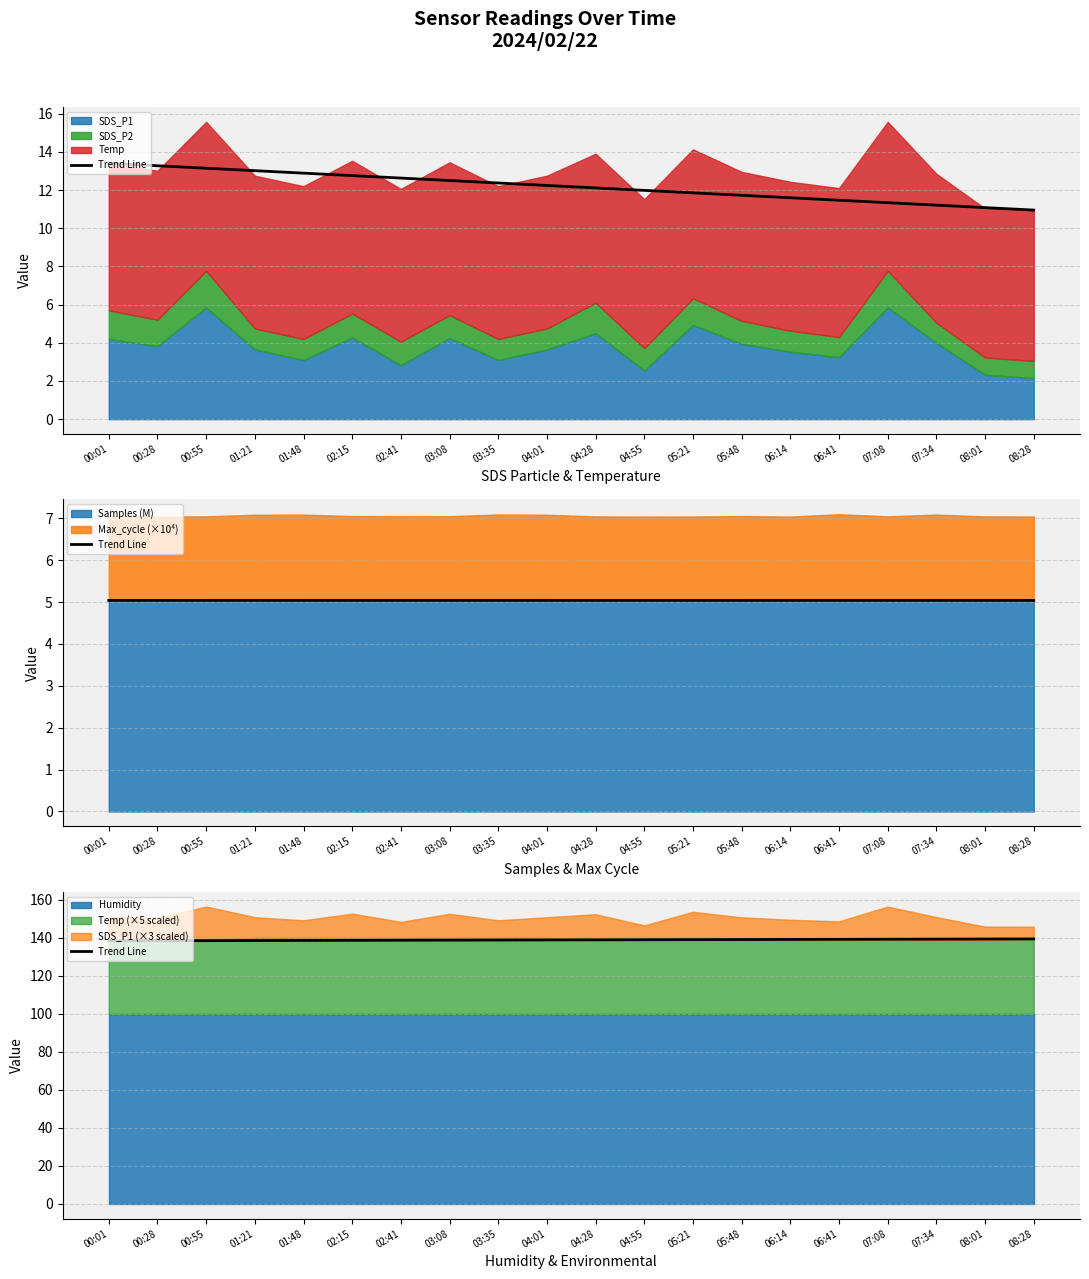

Is it true that the value at 06:14 is 139.1?

True